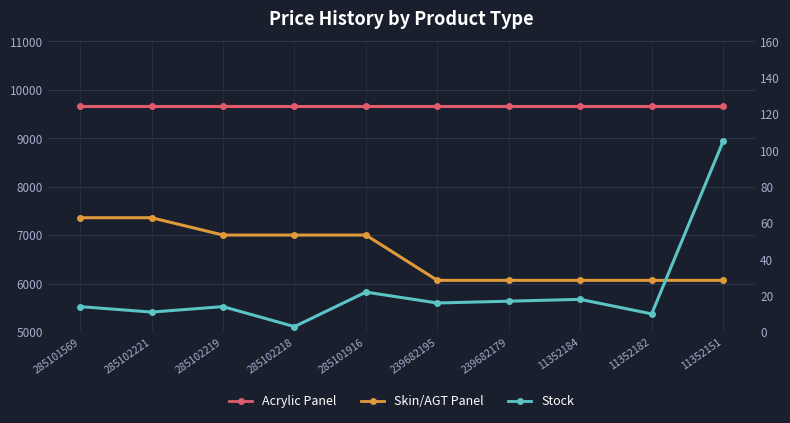

How many data points in Stock are less than 16?

5